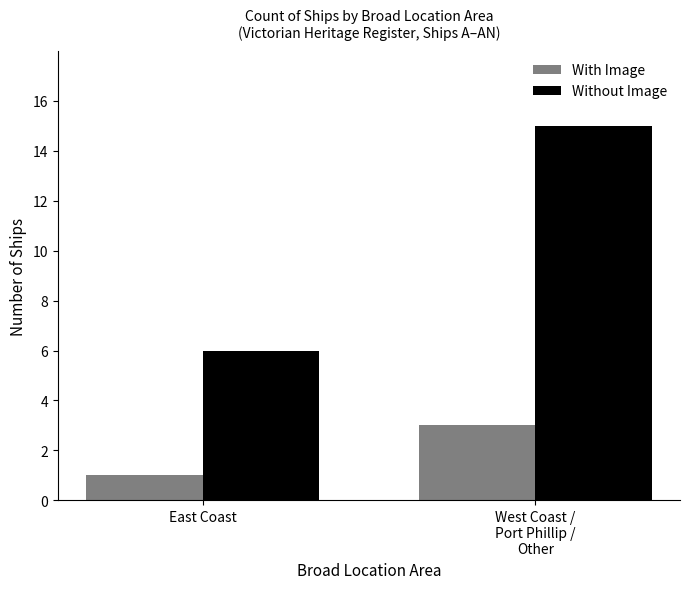

At which label is With Image closest to 2?

East Coast